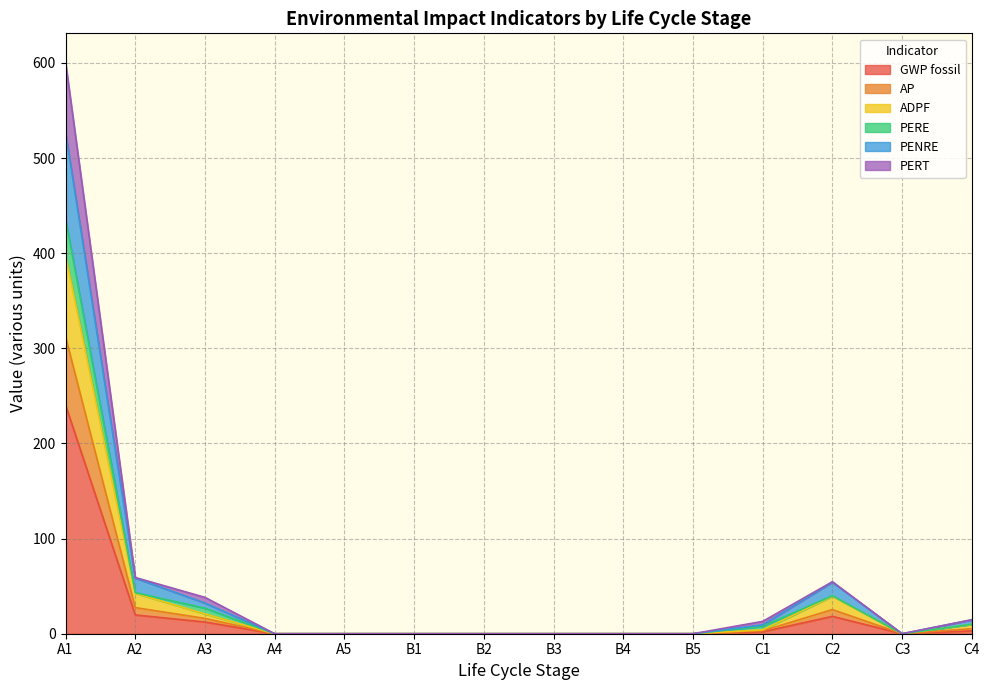

At which category does AP reach its first local peak?

C2